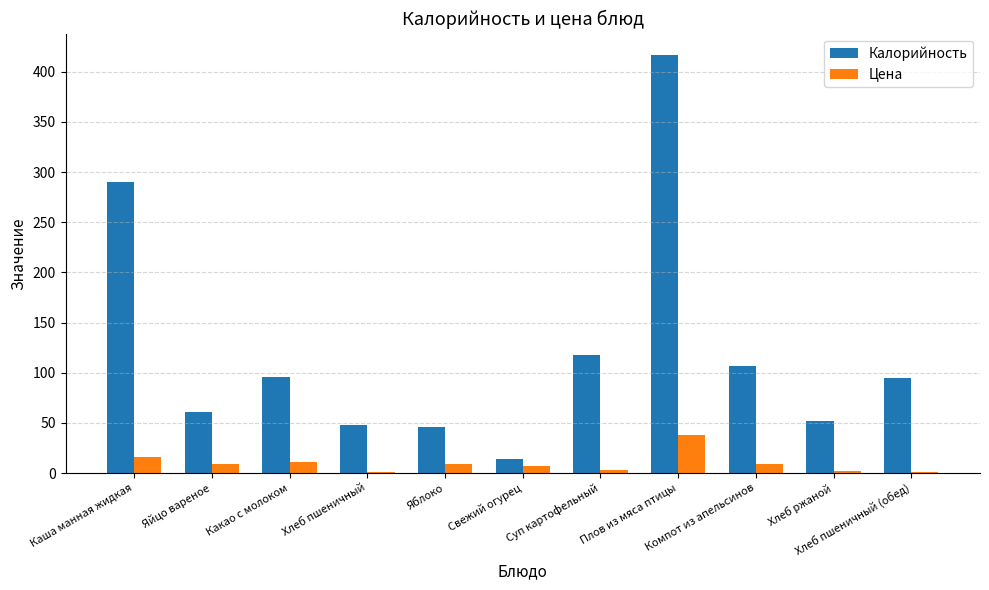

What is the highest value of the Цена series?

37.7